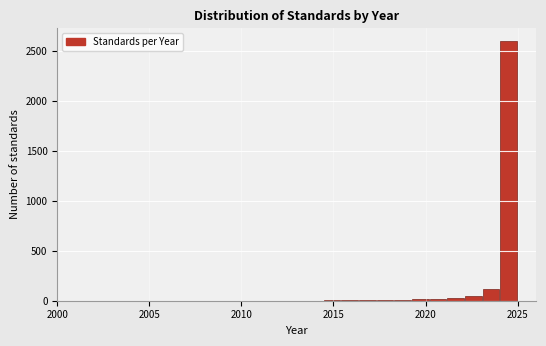

Read against the x-axis, roughly where is the centre of the tallest bar?

2024.5